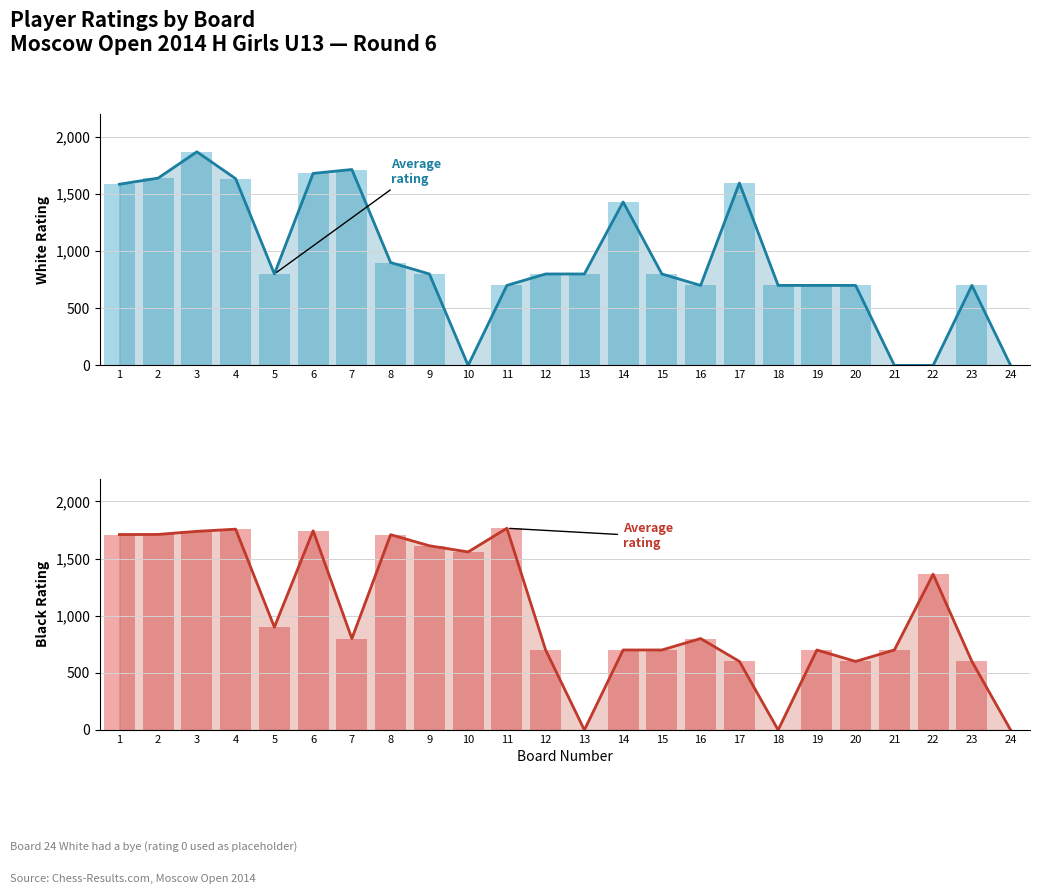

Rank the series at 5 from lowest to highest value.

White Rating, Black Rating